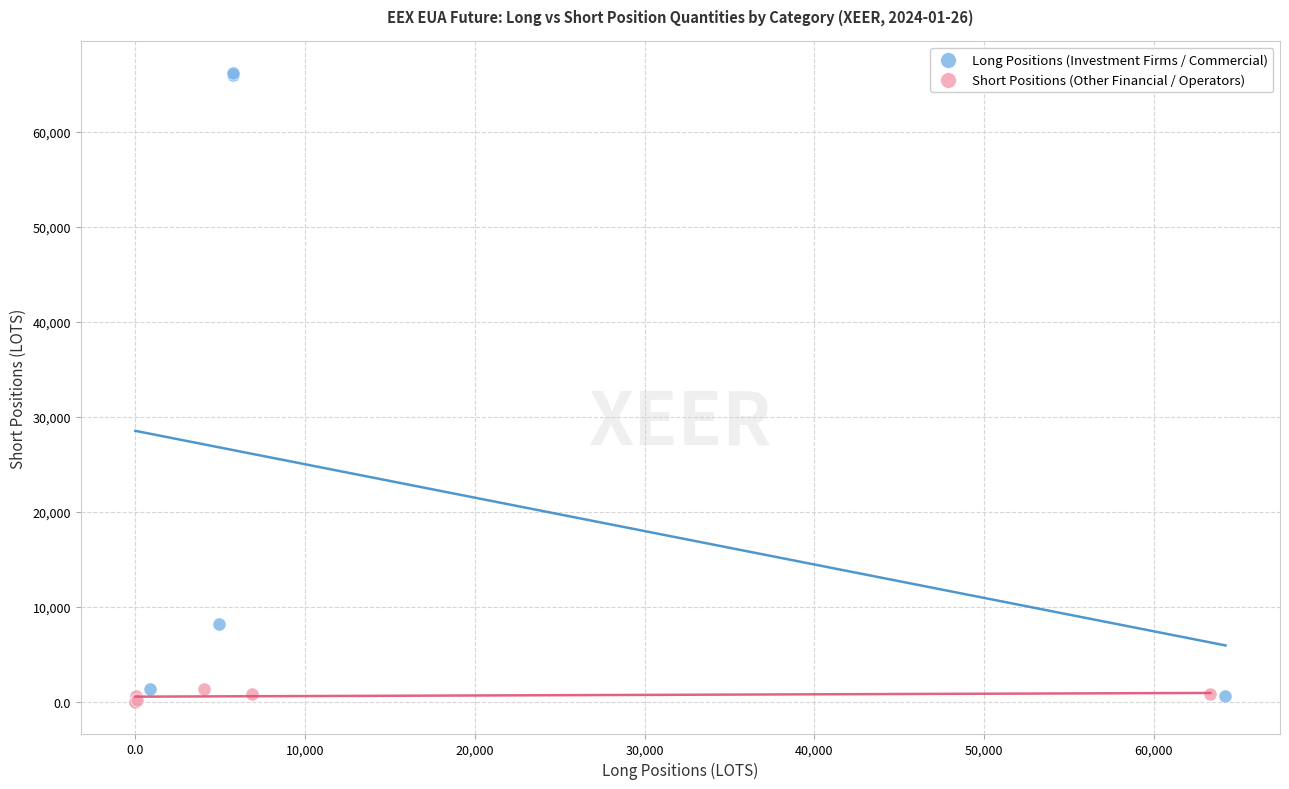

Which series has the largest Y range (max minus min)?

Long Positions (Investment Firms / Commercial)